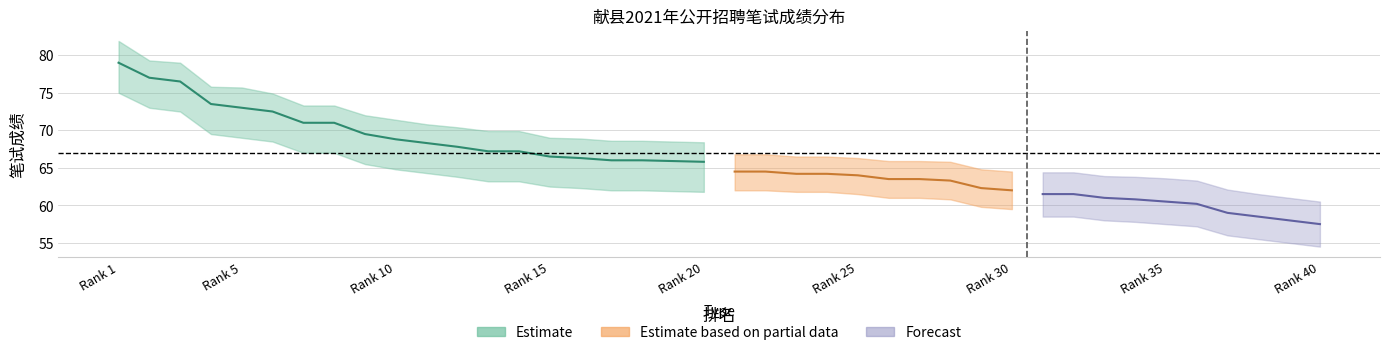

Does the chart have visible grid lines?

Yes